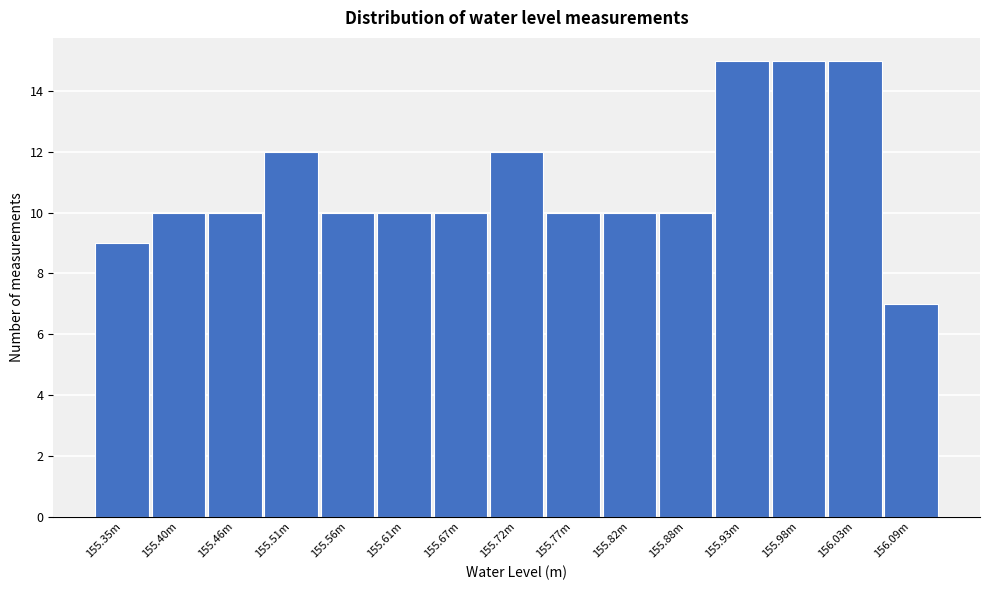

Reading left to right, transcribe all the data shown in this chart.

9	10	10	12	10	10	10	12	10	10	10	15	15	15	7